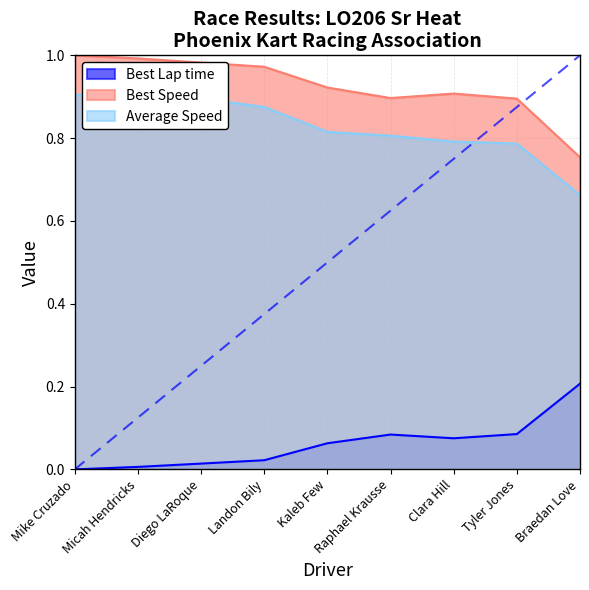

True or false: Average Speed has more than 1 points higher than both neighbors.

False